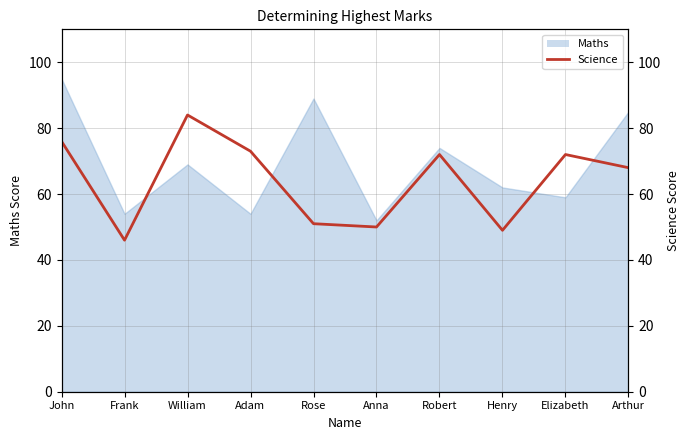

At which category does the data reach its first local peak?

William